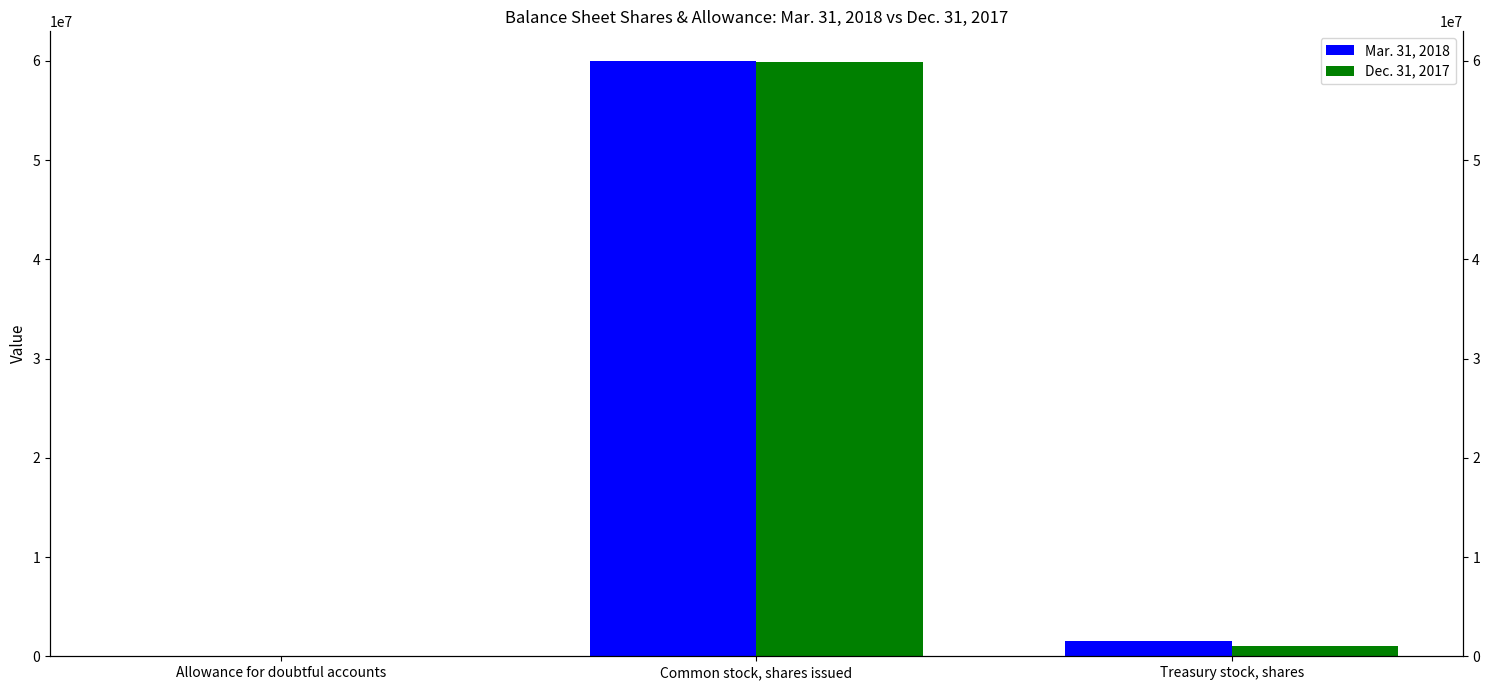

True or false: Dec. 31, 2017 has a value of 92920129 at Common stock, shares issued.

False